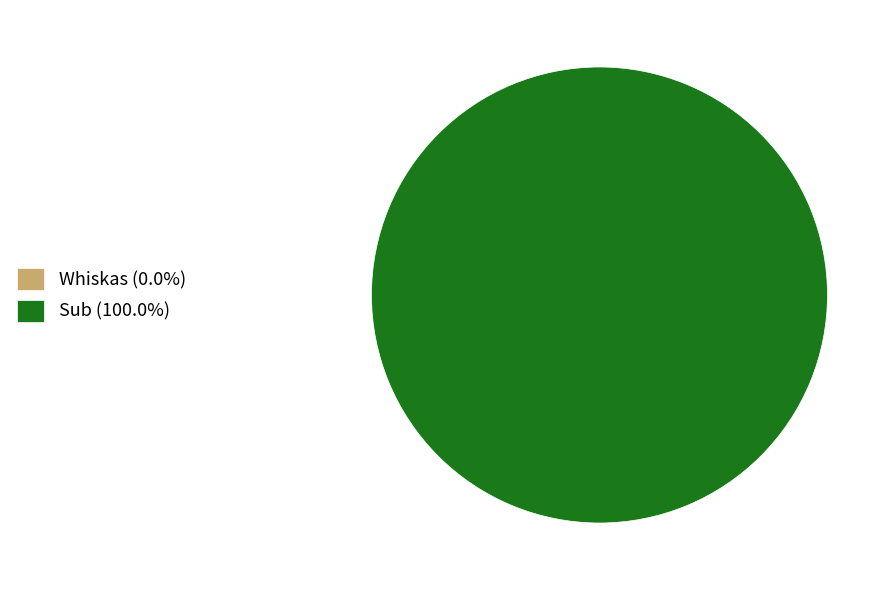

Is there any slice that represents more than half of the pie?

Yes